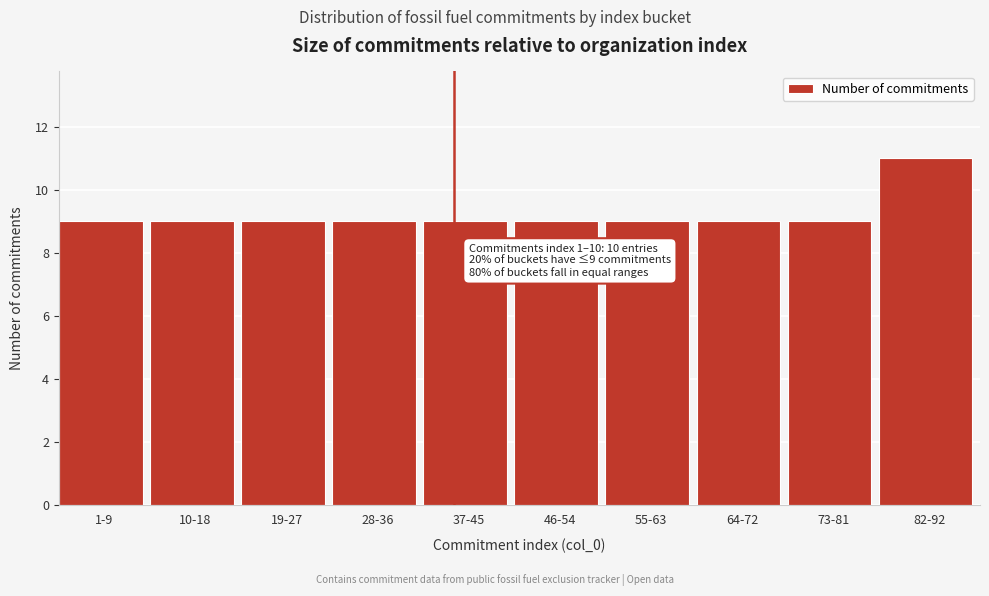

Reading left to right, what are all the values shown in this chart?

9	9	9	9	9	9	9	9	9	11